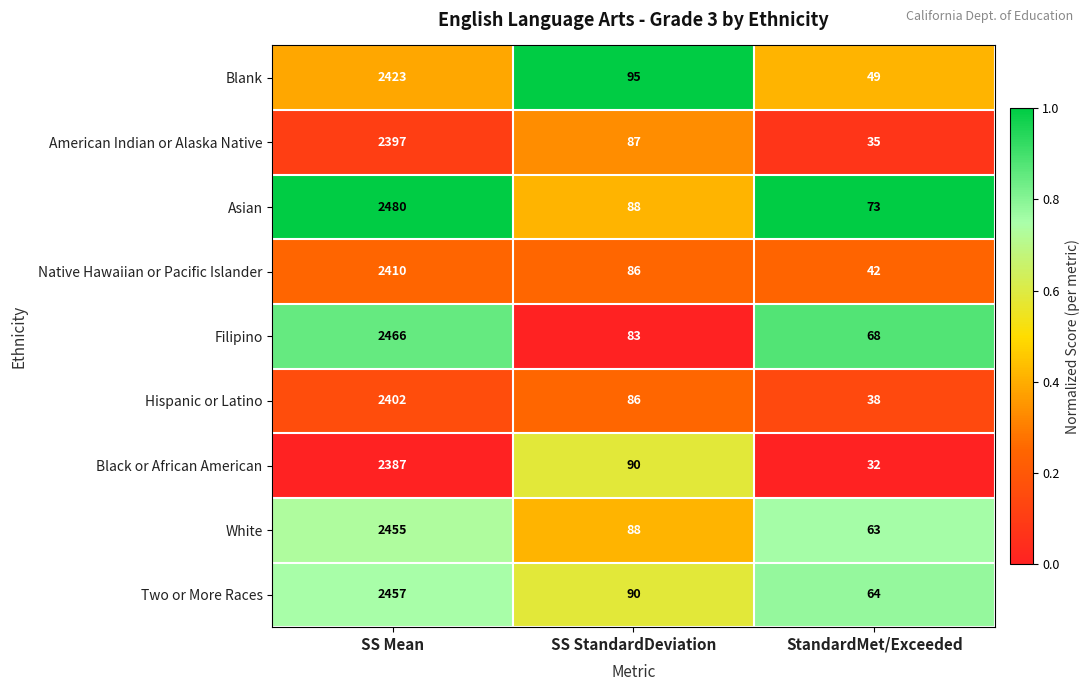

The value of American Indian or Alaska Native at SS Mean is 3691. True or false?

False